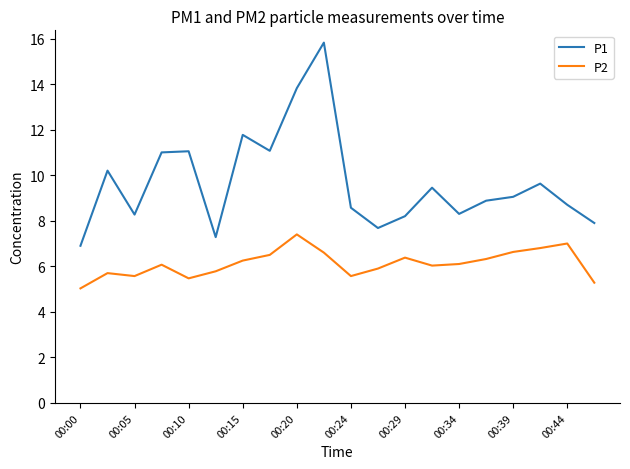

Which series has the largest total across all categories?

P1